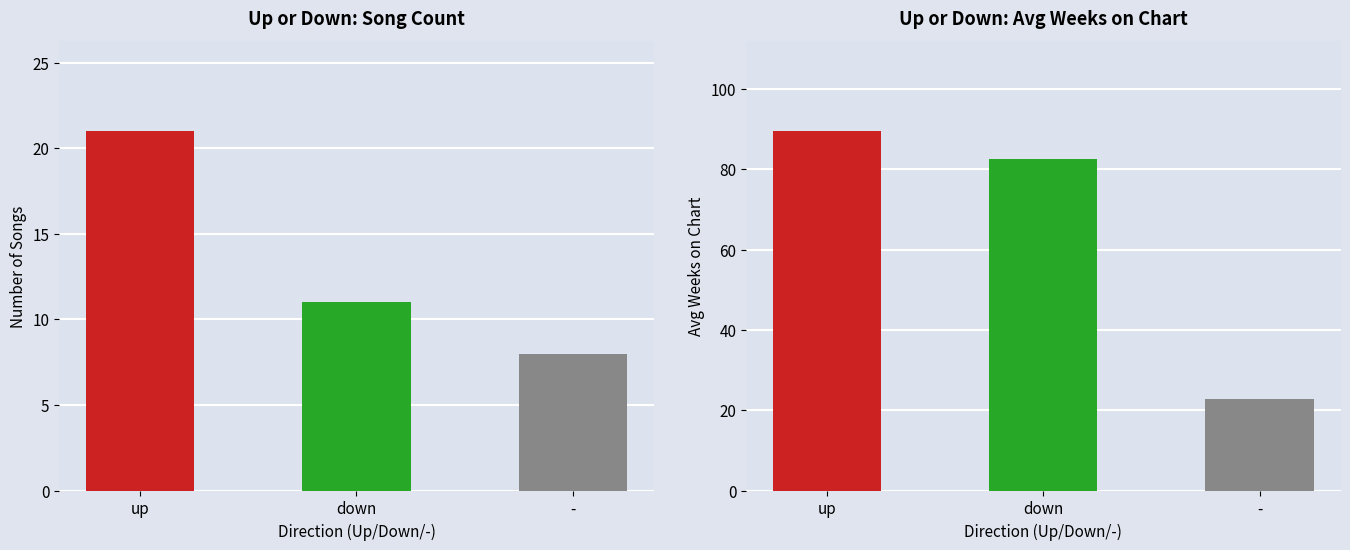

What is the ratio of the value at up to the value at -?

3.9